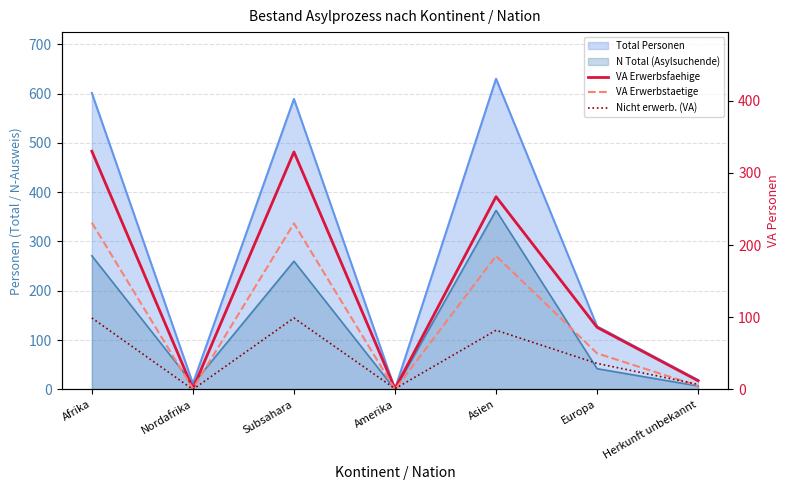

How many lines are shown in the chart?

3